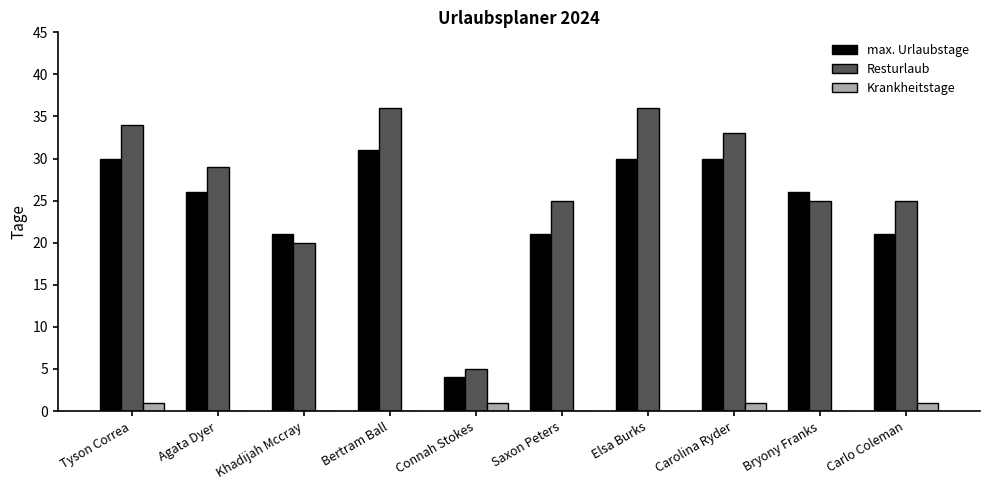

What is the approximate value of Resturlaub at Khadijah Mccray, to the nearest 10?

20